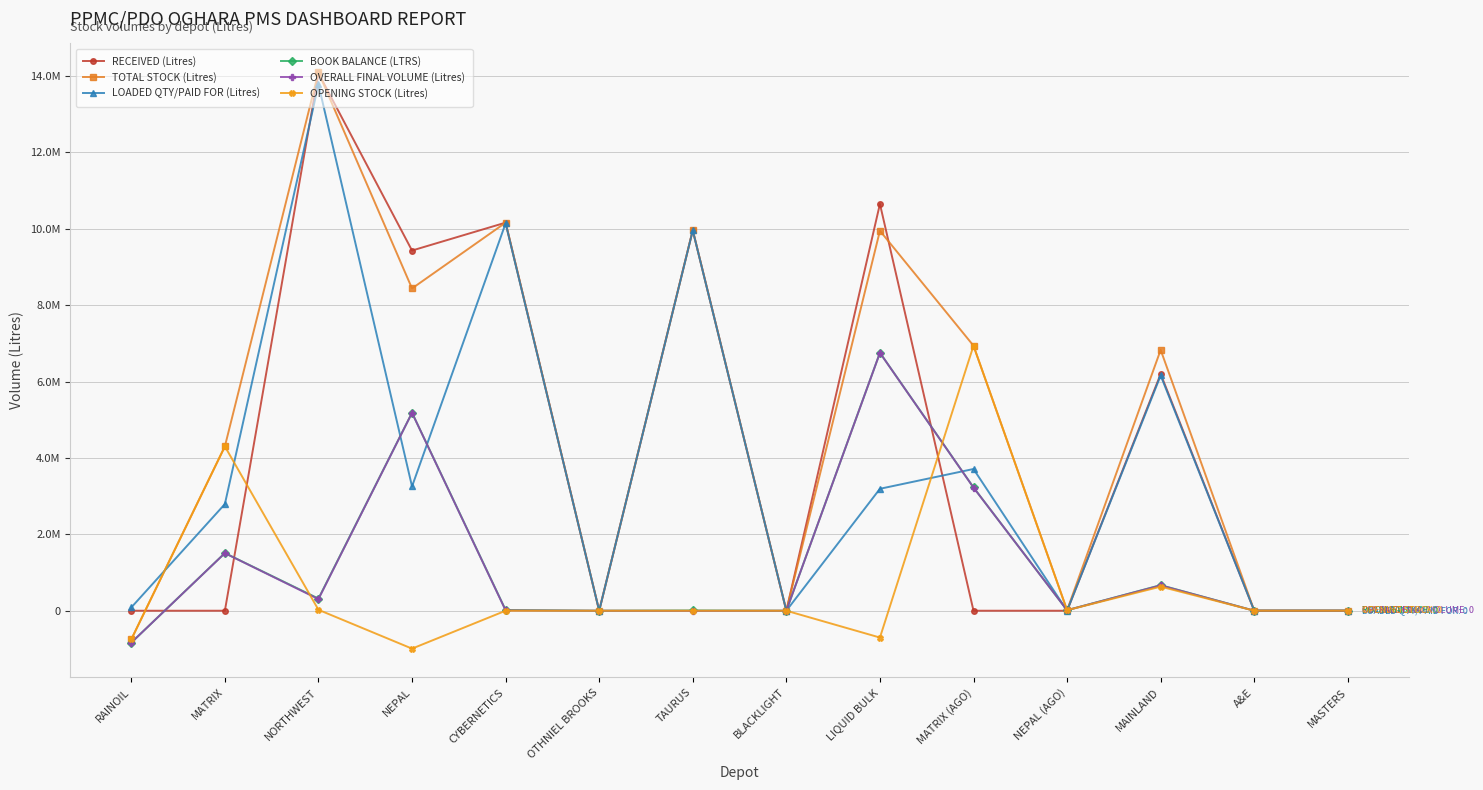

What are all the series names shown in the legend?

RECEIVED (Litres), TOTAL STOCK (Litres), LOADED QTY/PAID FOR (Litres), BOOK BALANCE (LTRS), OVERALL FINAL VOLUME (Litres), OPENING STOCK (Litres)